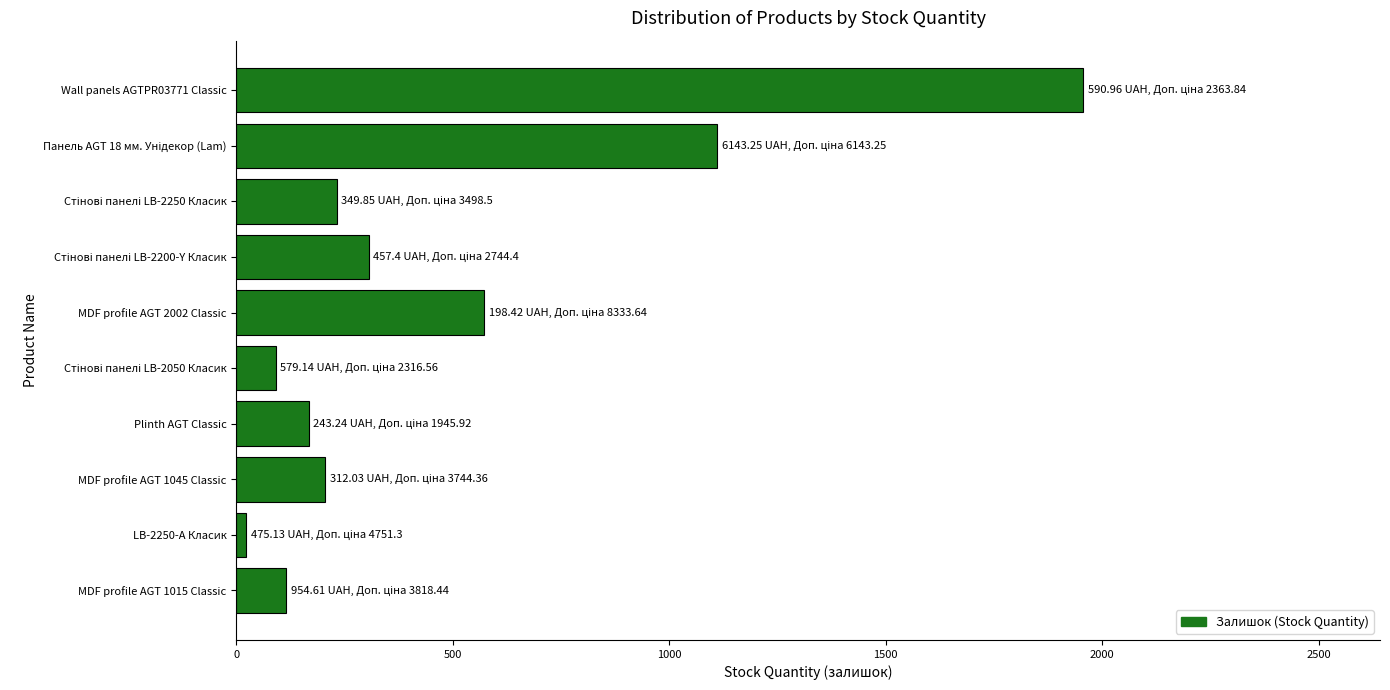

What is the label of the 1st bar from the top?

Wall panels AGTPR03771 Classic